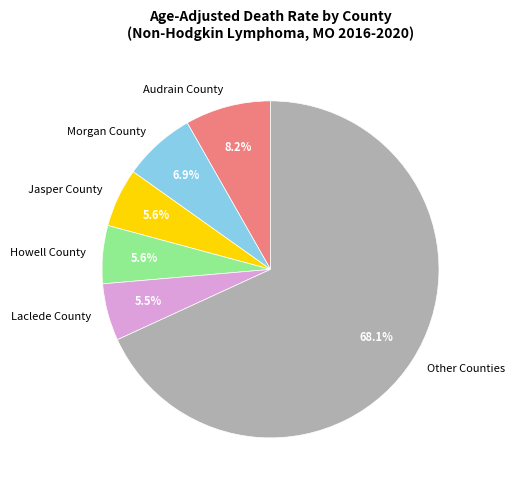

Count the number of slices in the pie.

6